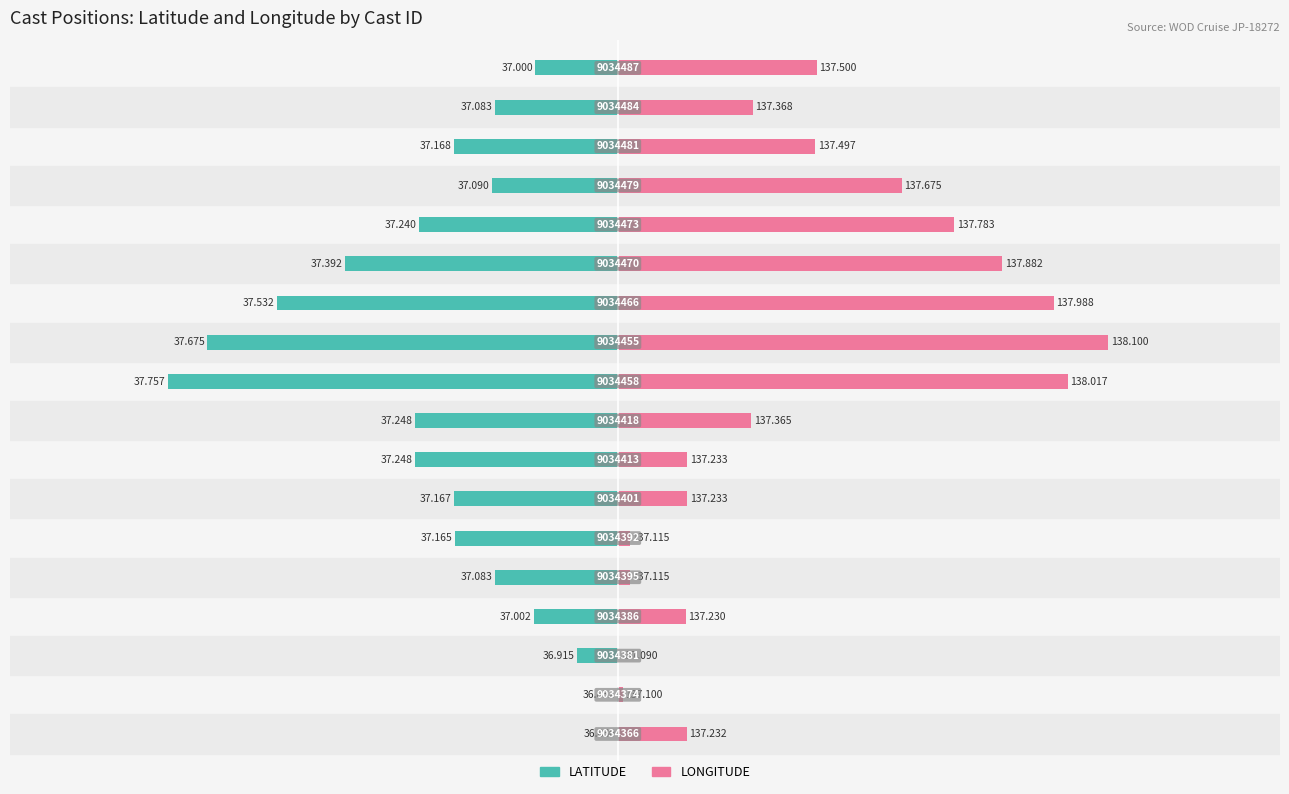

Is it true that LATITUDE equals -0.4 at 11?

False